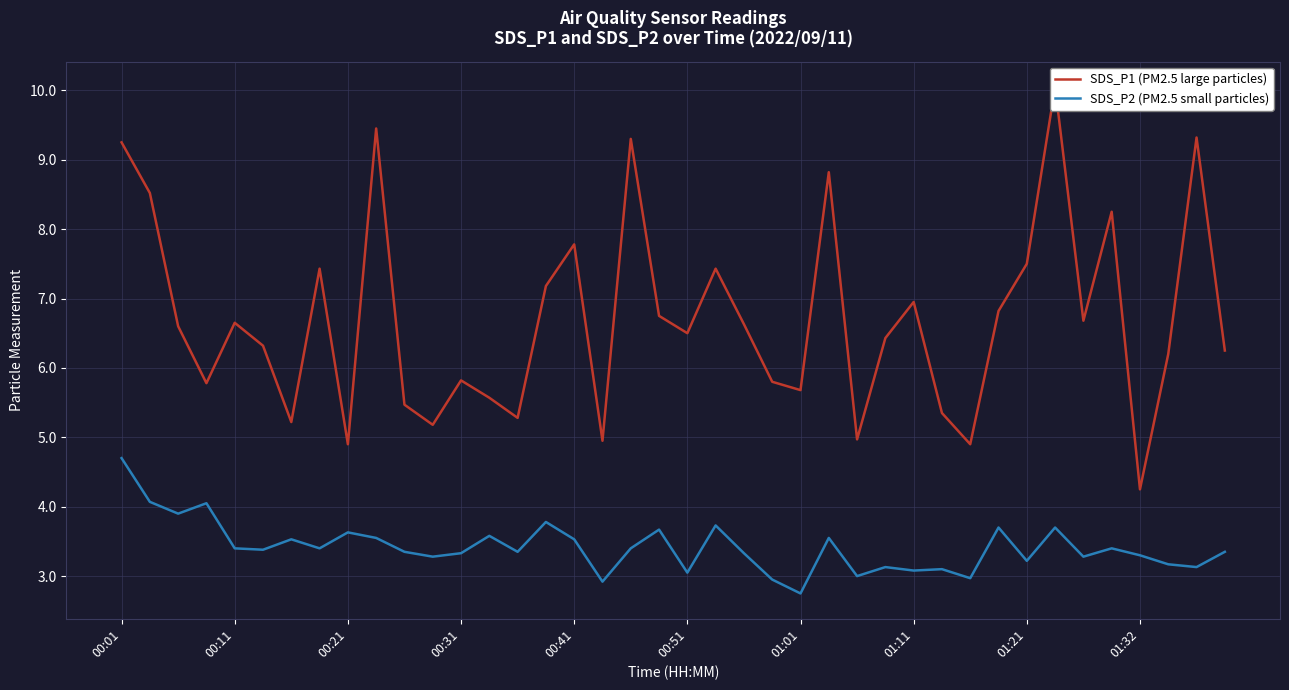

What is the value of the SDS_P1 (PM2.5 large particles) point at the 22nd from the left?

7.4